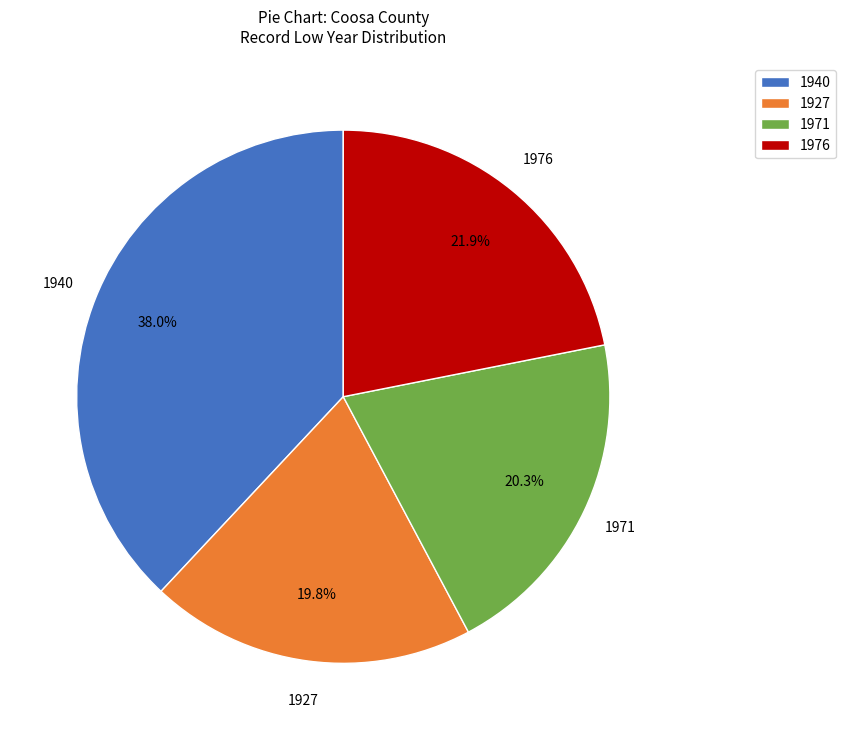

Is there a majority slice in this chart?

No